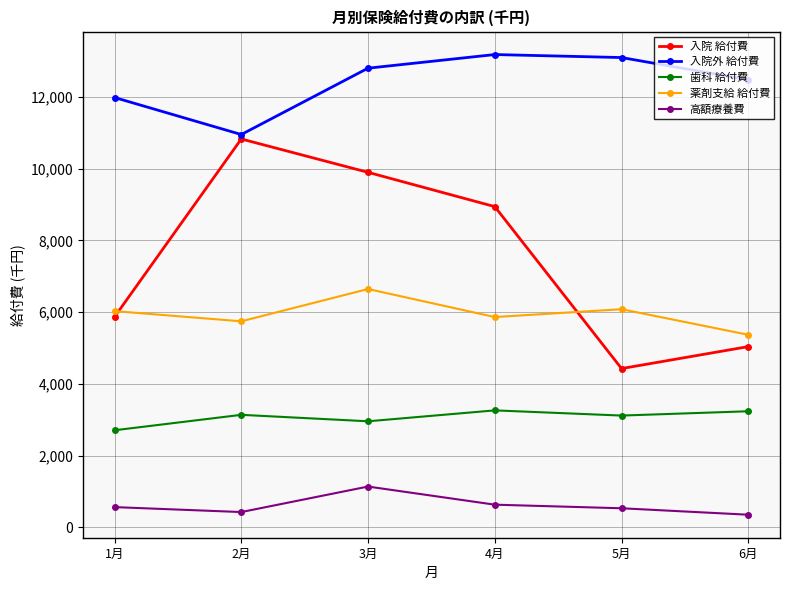

The value of 薬剤支給 給付費 at 4月 is 5860.8. True or false?

True